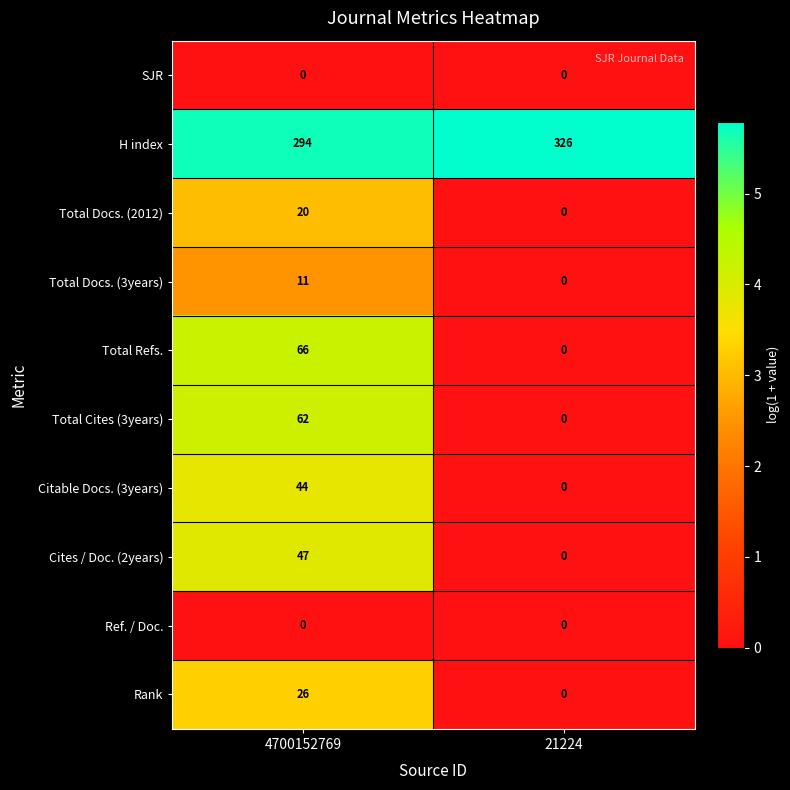

Which category has the lowest value in the Total Cites (3years) series?

21224